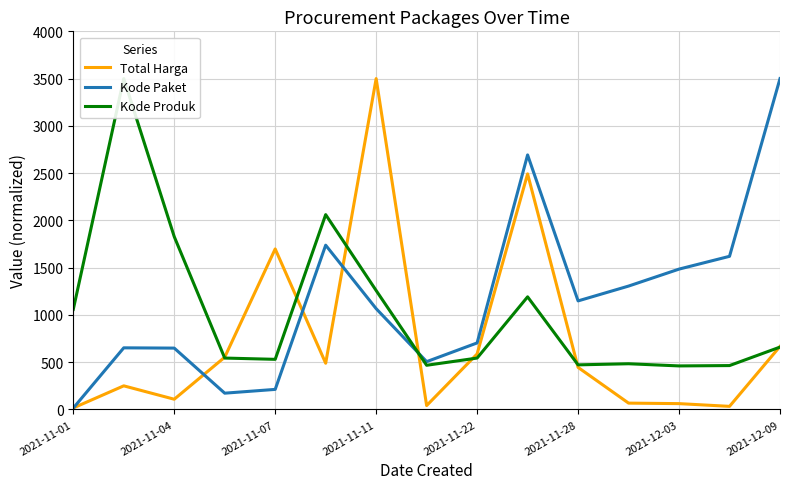

Which category has the highest value in the Kode Paket series?

2021-12-09